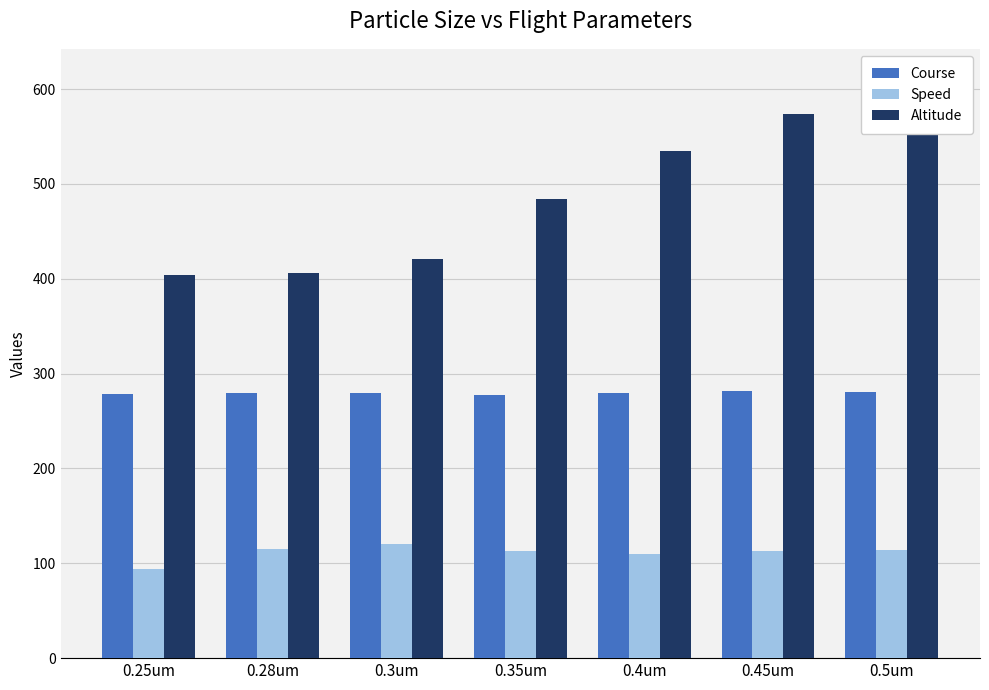

How many values in the Altitude series exceed 483?

4